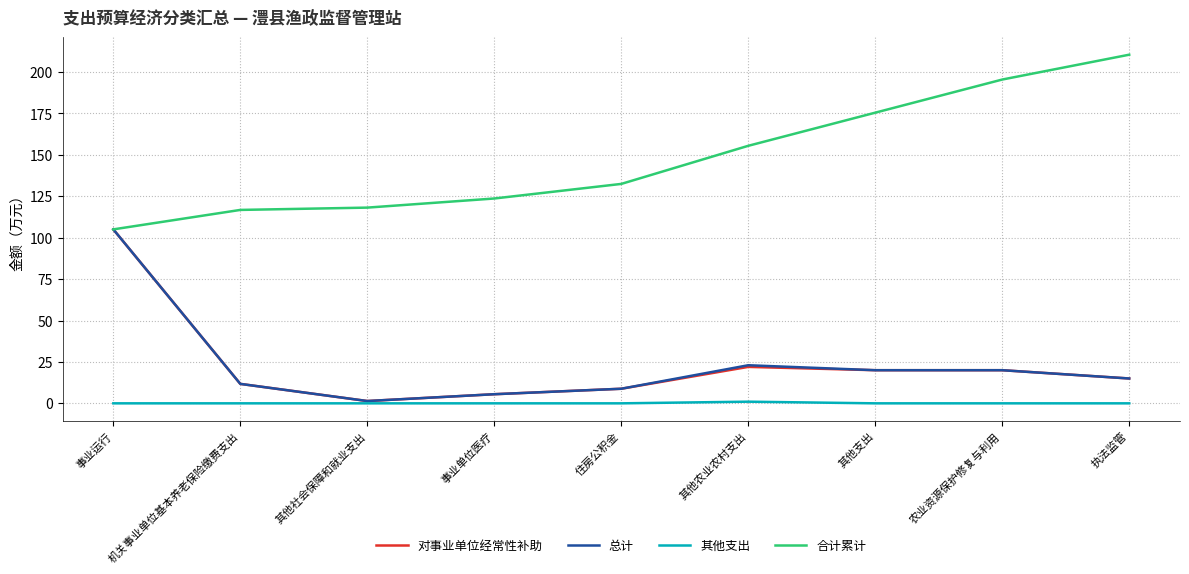

How many lines are shown in the chart?

4